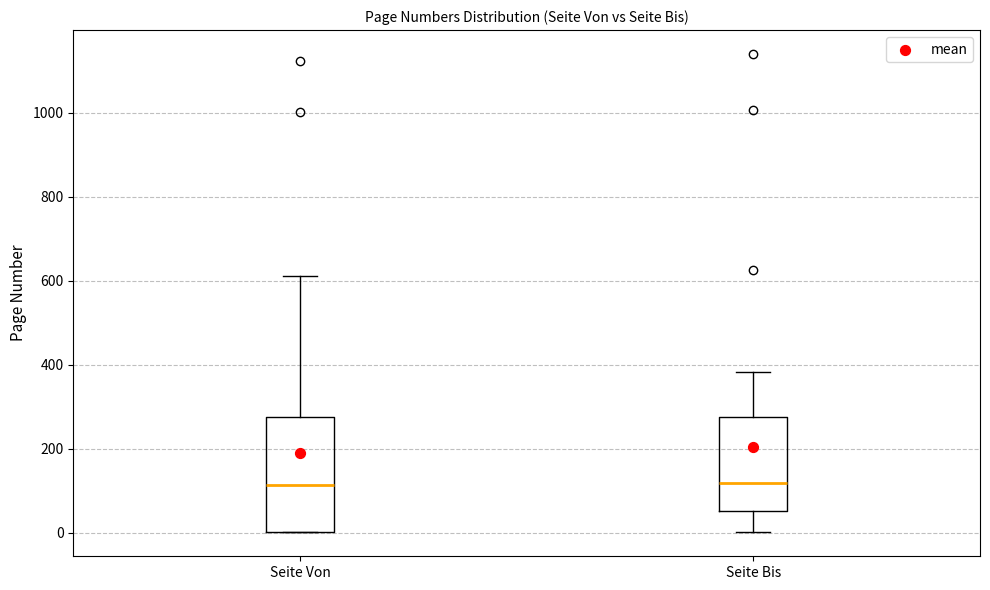

Where does the median line of the box for Seite Von sit on the y-axis? The values are not printed on the chart, so give them approximately, as read against the axis.

120